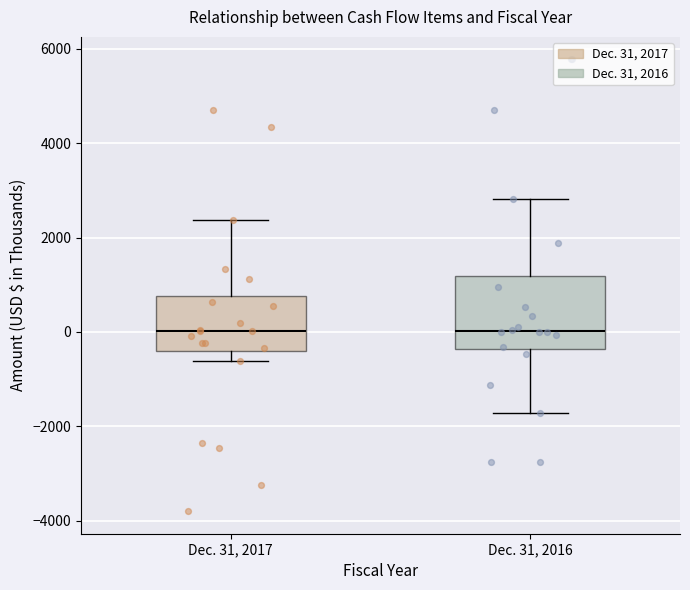

Where does the upper whisker of the box for Dec. 31, 2016 end on the y-axis? The values are not printed on the chart, so give them approximately, as read against the axis.

2800